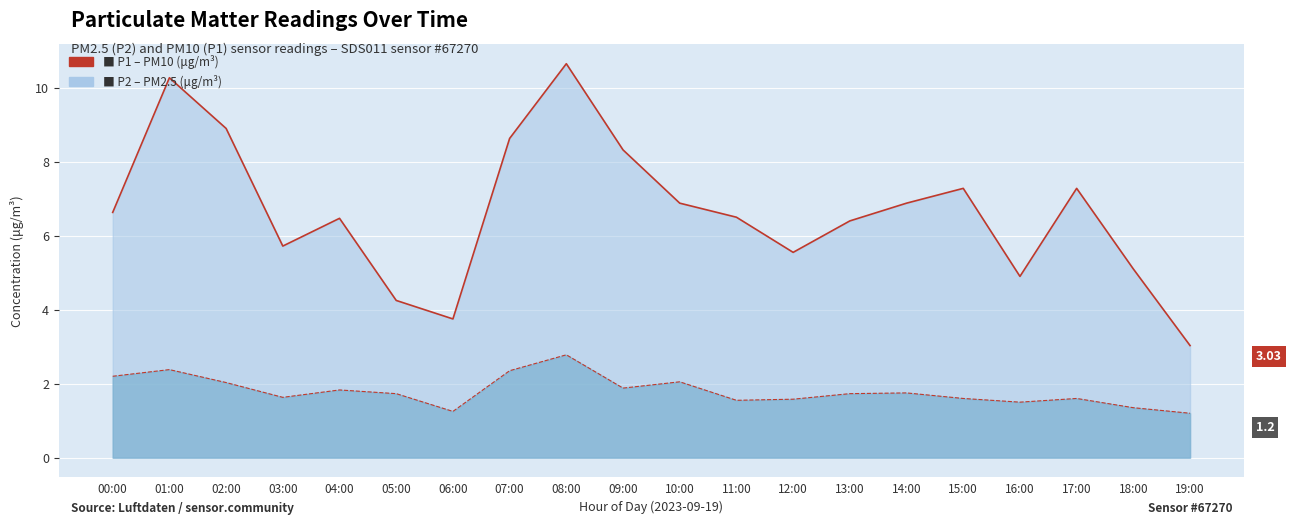

At which category is the sum across all series the highest?

08:00